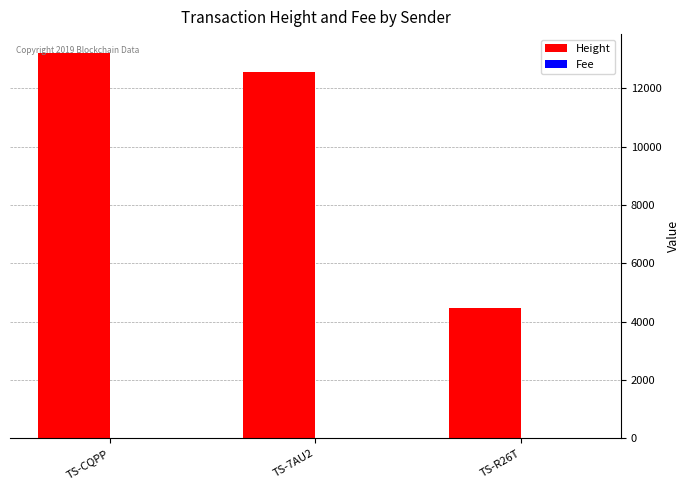

At which category is the sum across all series the highest?

TS-CQPP